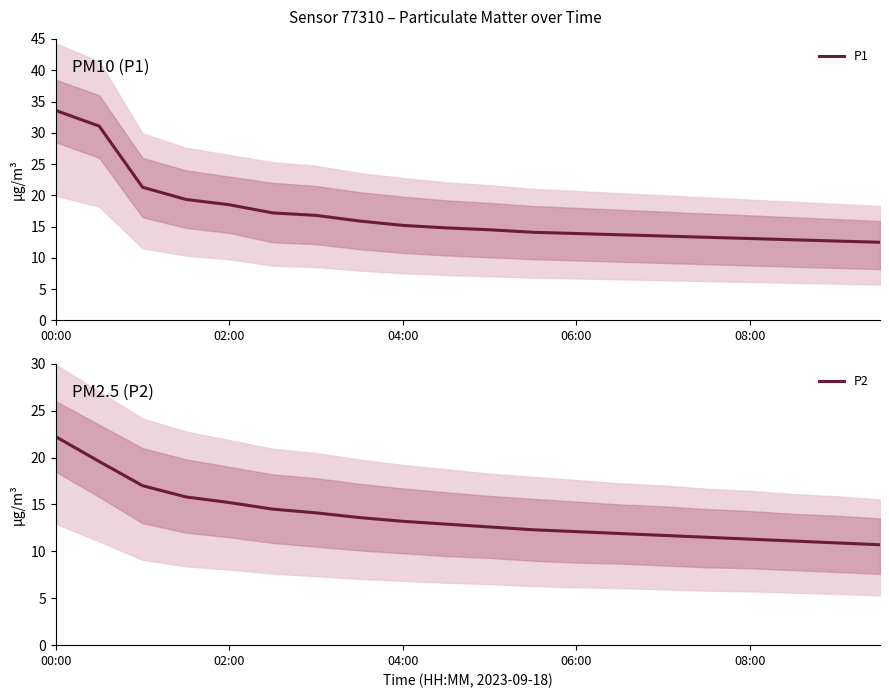

What is the highest value of the P2 series?

22.2